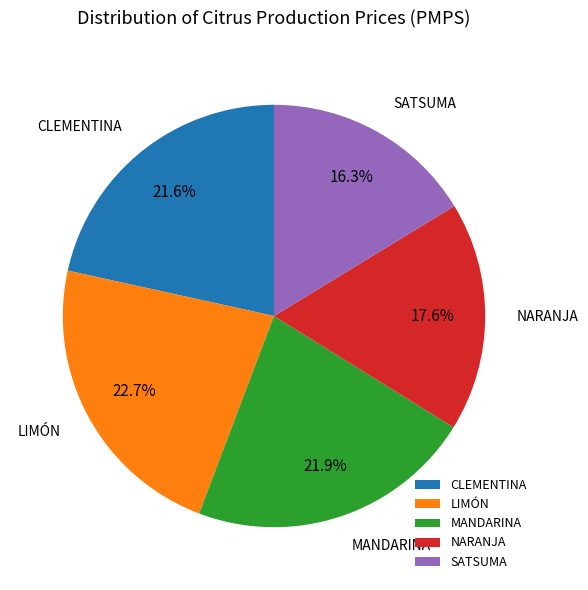

To the nearest percent, what is the difference between the SATSUMA and MANDARINA slice percentages?

6%